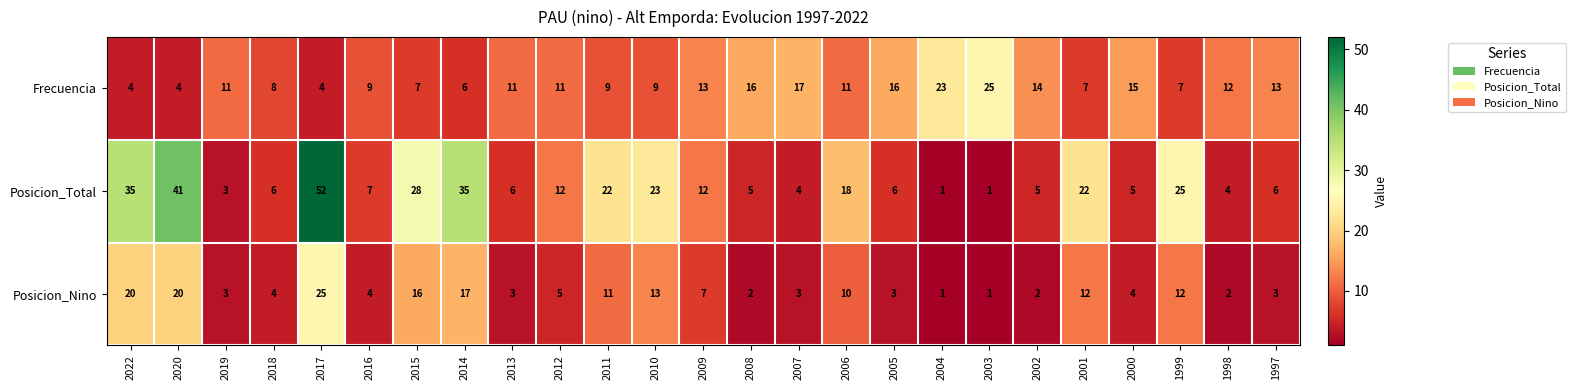

Between 2004 and 1997, which series saw the biggest shift?

Frecuencia